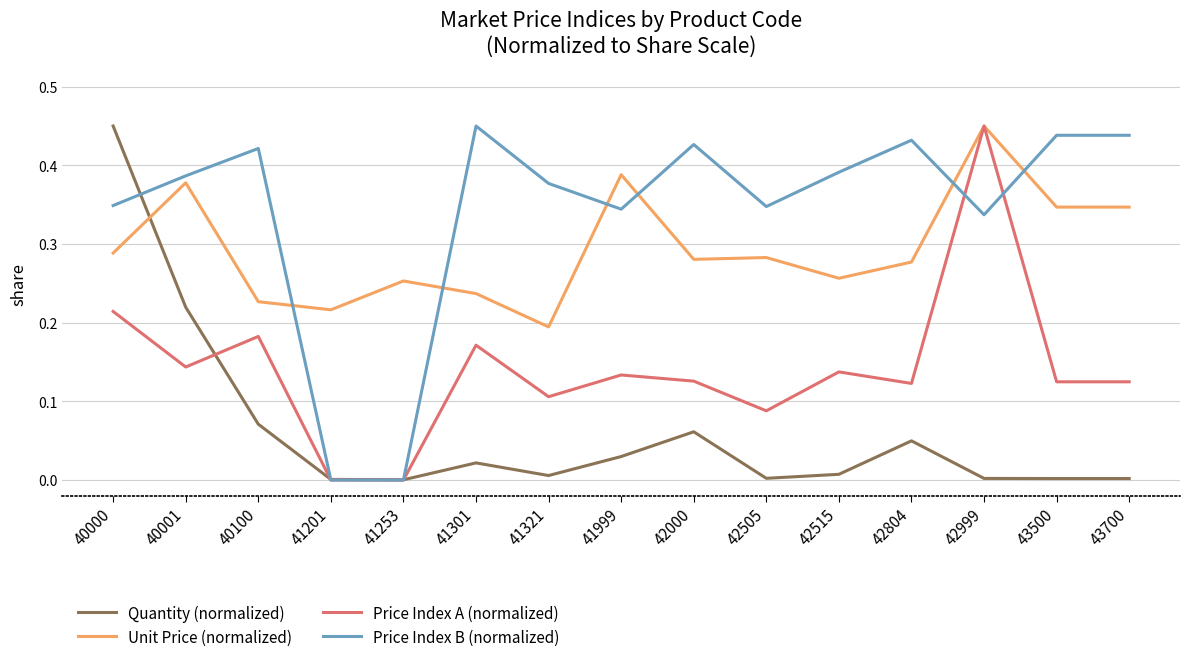

Does the chart display data point markers on the line(s)?

No